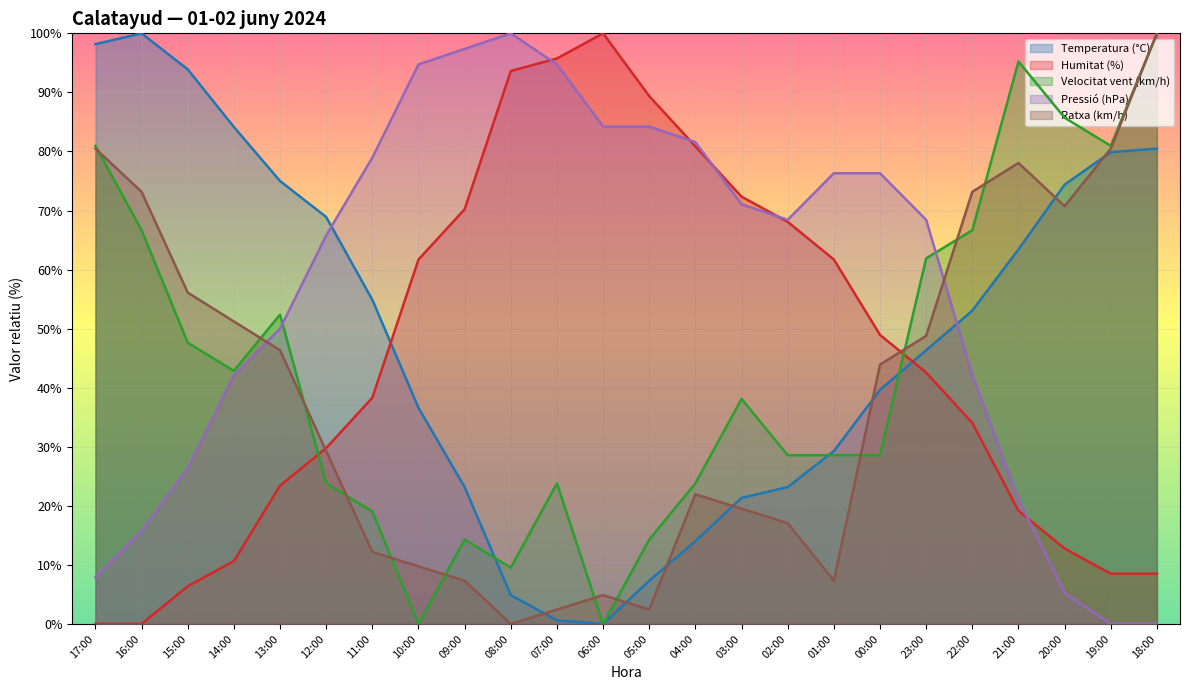

Between 02:00 and 23:00, which series saw the biggest shift?

Velocitat vent (km/h)